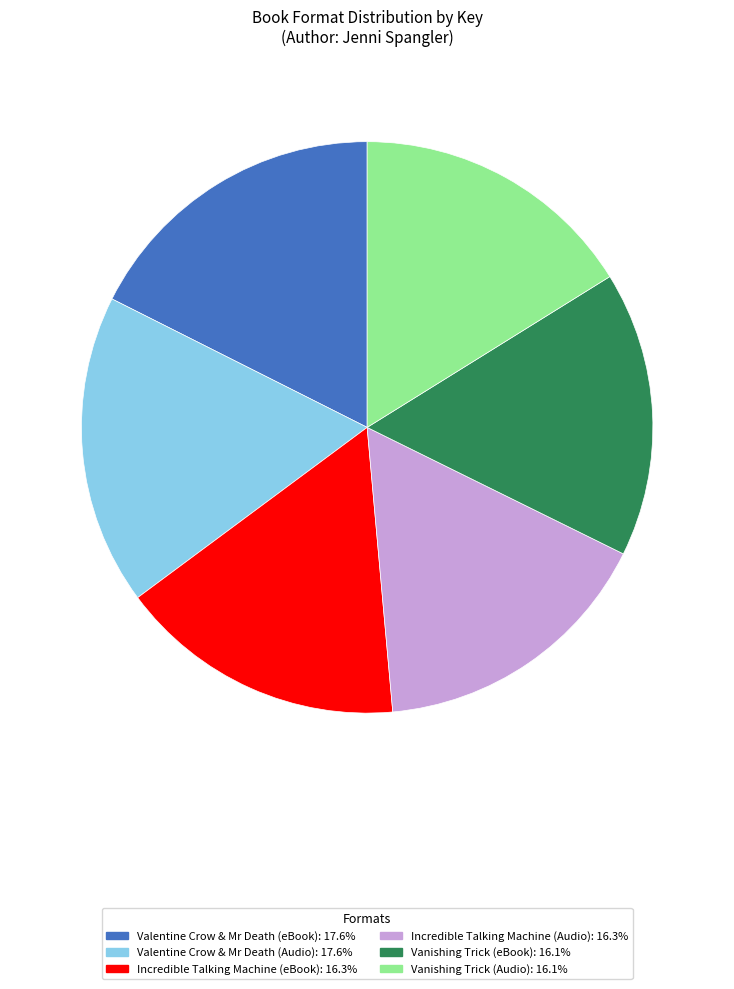

Combined, do Incredible Talking Machine (eBook): 16.3% and Incredible Talking Machine (Audio): 16.3% account for over 50%?

No